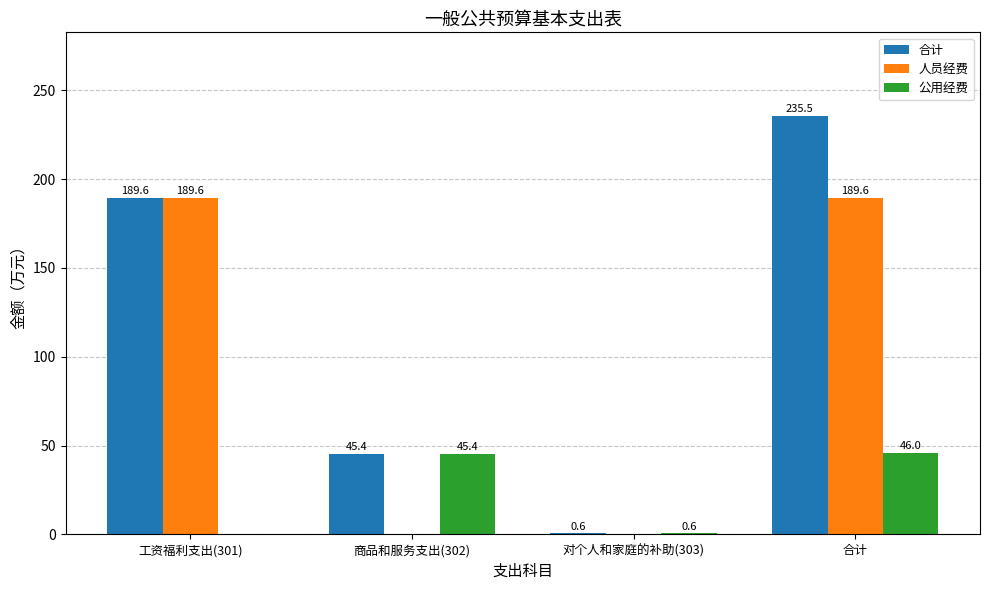

Where does the 人员经费 series first go above 189?

工资福利支出(301)